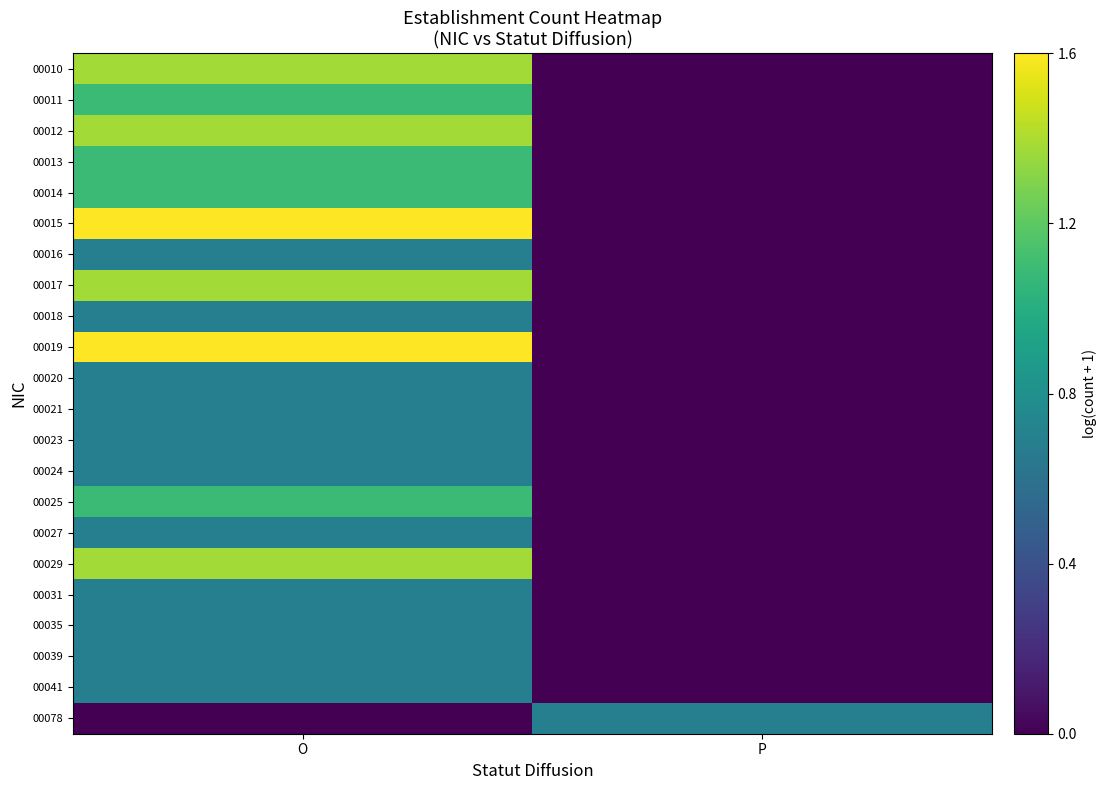

How many distinct data groups are displayed?

22